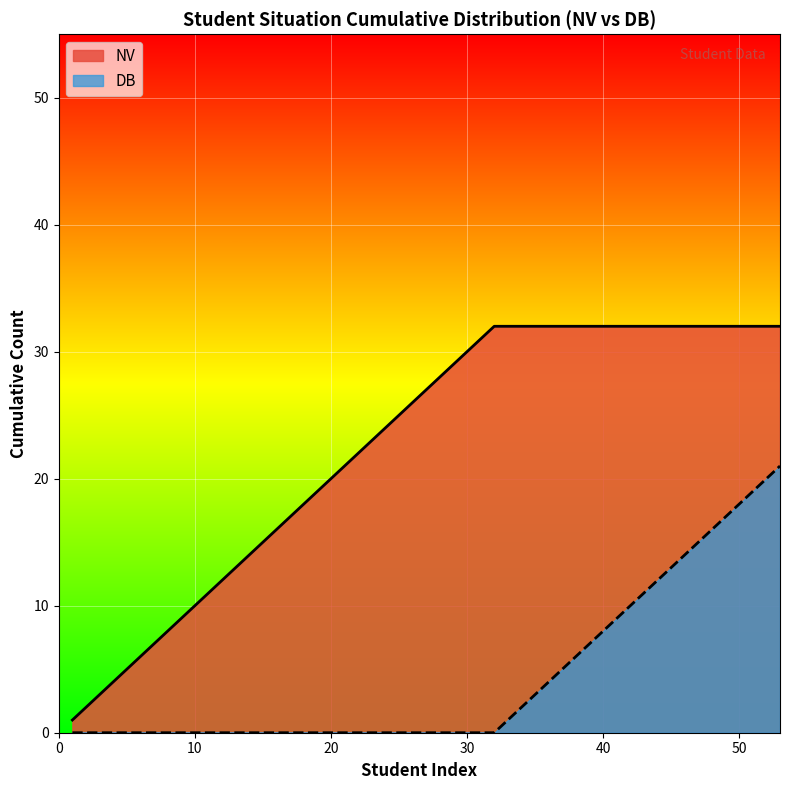

What is the minimum value for DB?

0